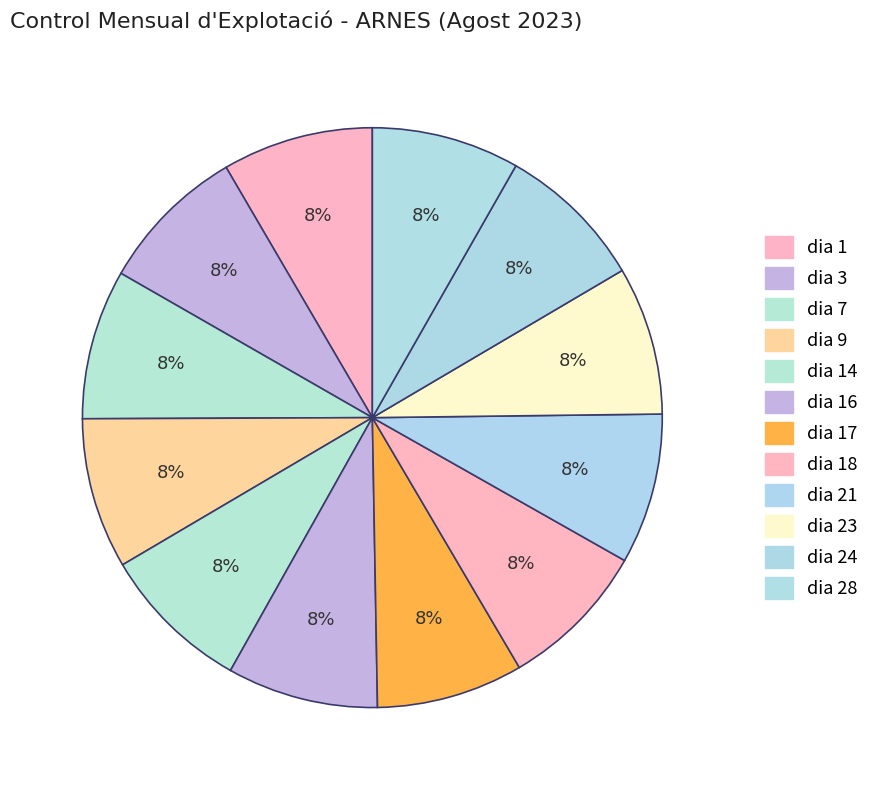

Count the number of slices in the pie.

12